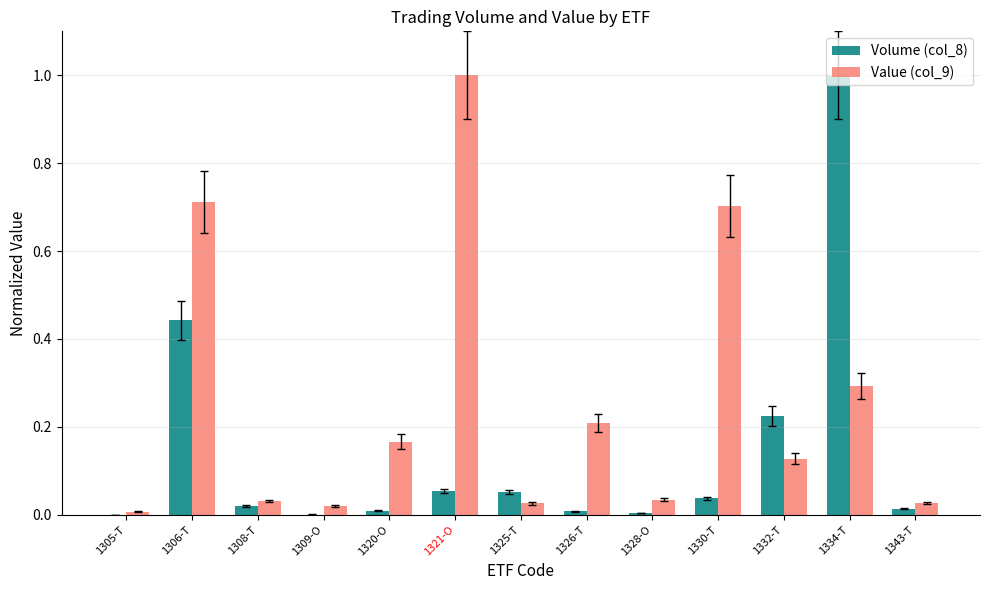

The Volume (col_8) series shows 0.0 at 1330-T. True or false?

True